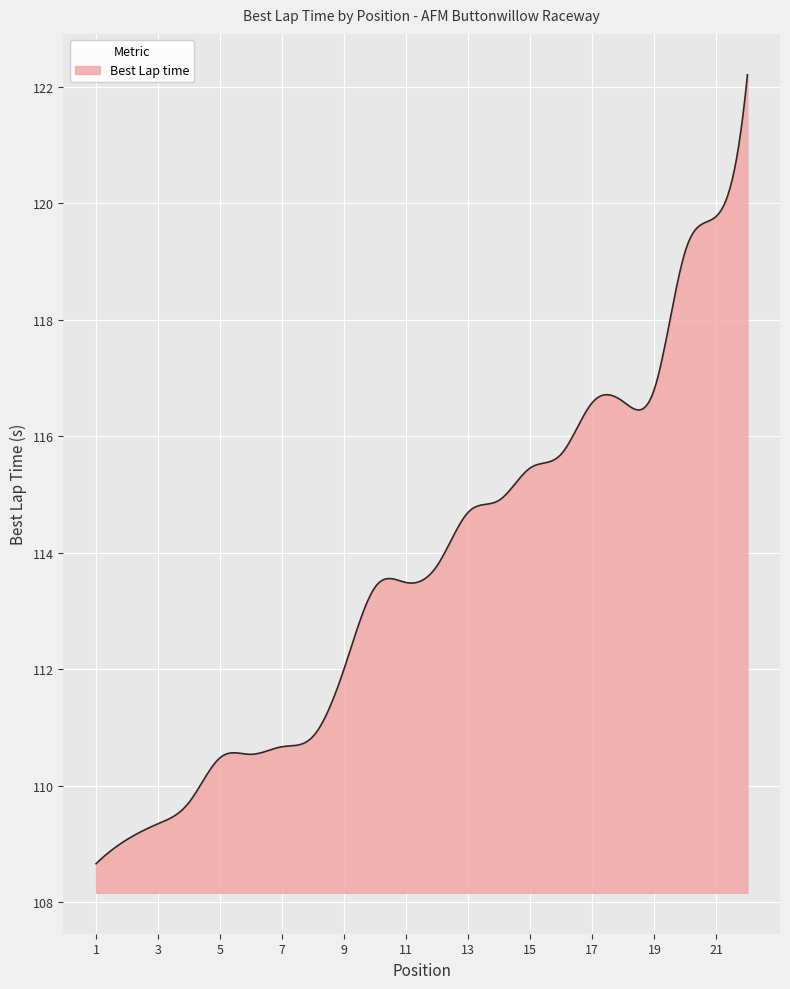

Count the number of categories in the chart.

300